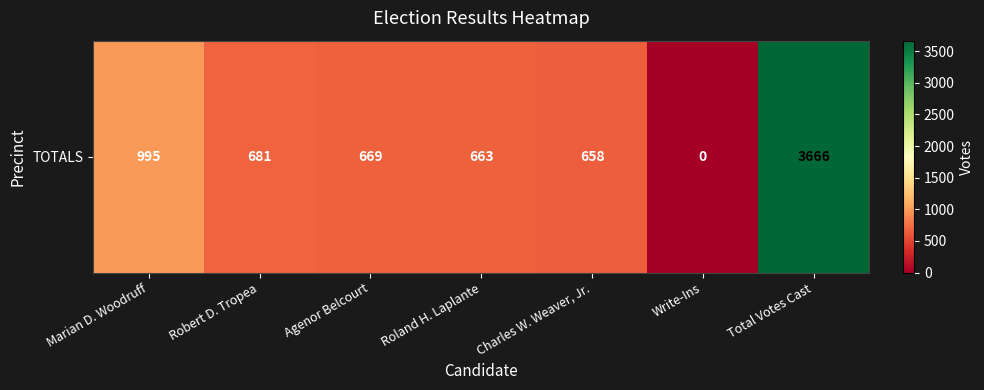

How many data points does each series have?

7